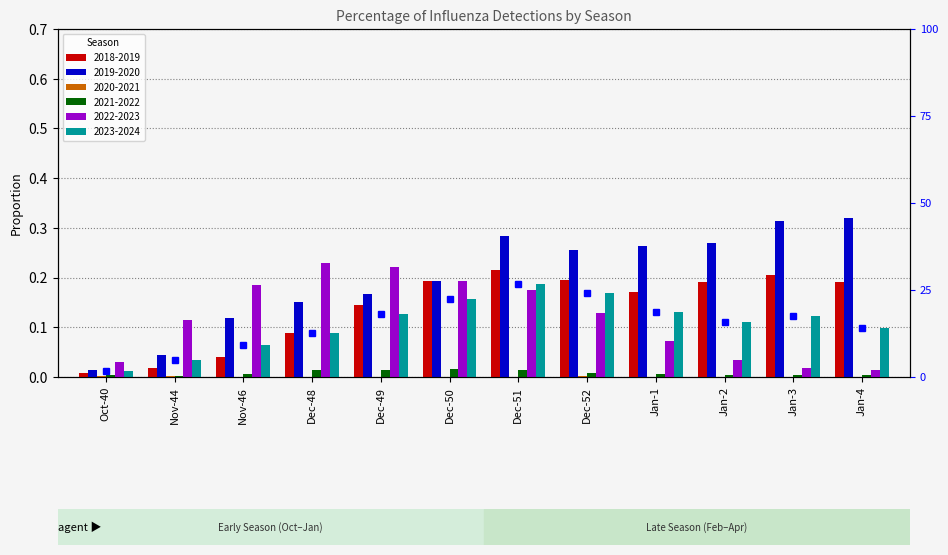

List the labels in order of 2021-2022 value, smallest first.

Nov-44, Oct-40, Jan-2, Jan-3, Jan-4, Nov-46, Jan-1, Dec-52, Dec-48, Dec-49, Dec-51, Dec-50